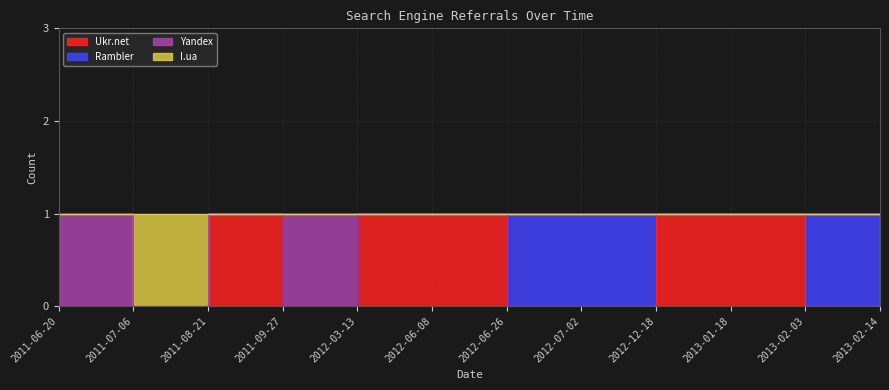

Rank the categories by Ukr.net value from highest to lowest.

2011-08-21, 2012-03-13, 2012-06-08, 2012-12-18, 2013-01-18, 2013-02-14, 2011-06-20, 2011-07-06, 2011-09-27, 2012-06-26, 2012-07-02, 2013-02-03